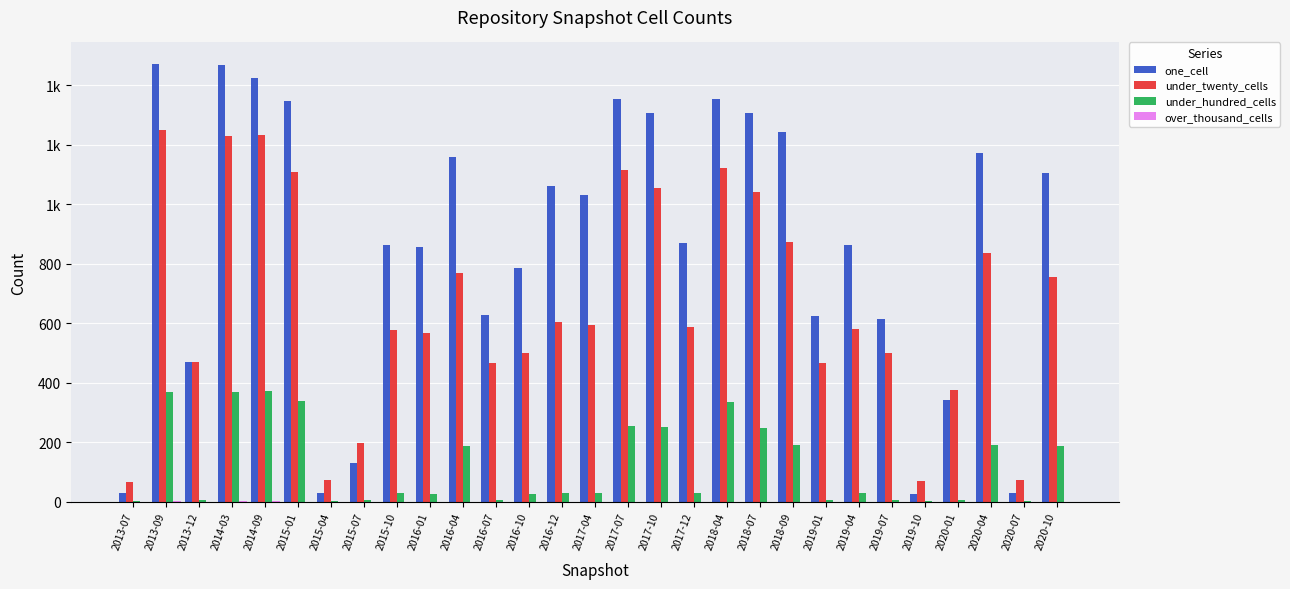

Are the bars grouped side by side (vs. stacked)?

Yes